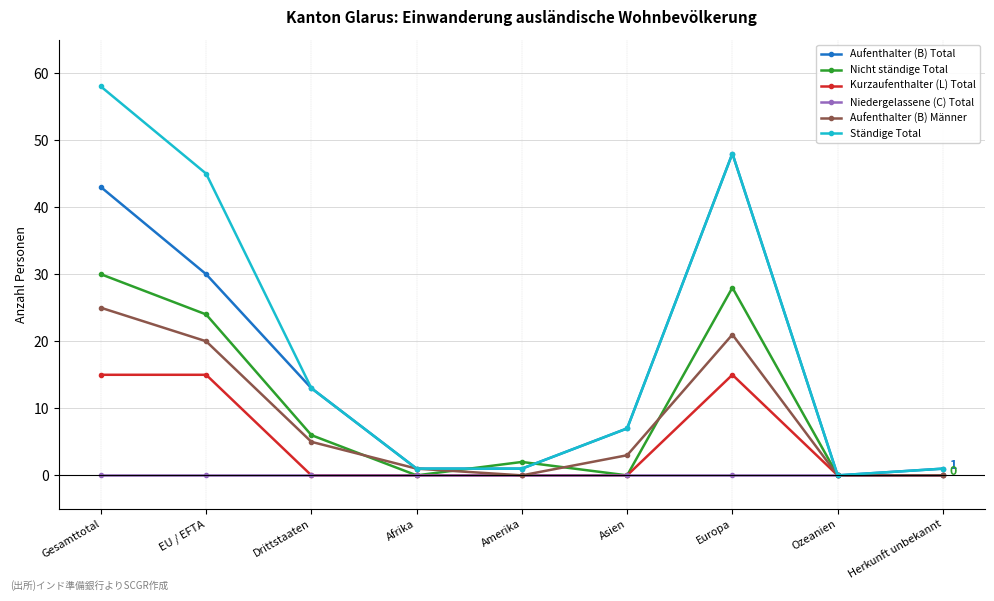

Where is the first local maximum for Ständige Total?

Europa